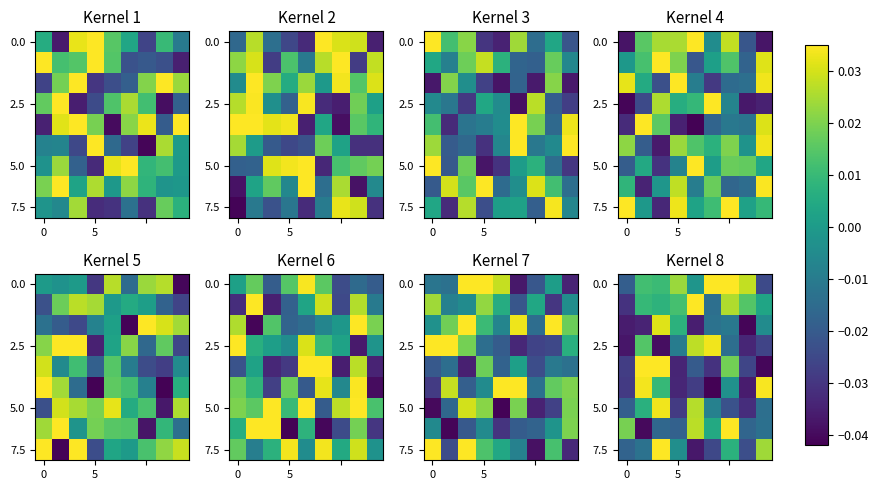

How many values in 5.0 are above zero?

3